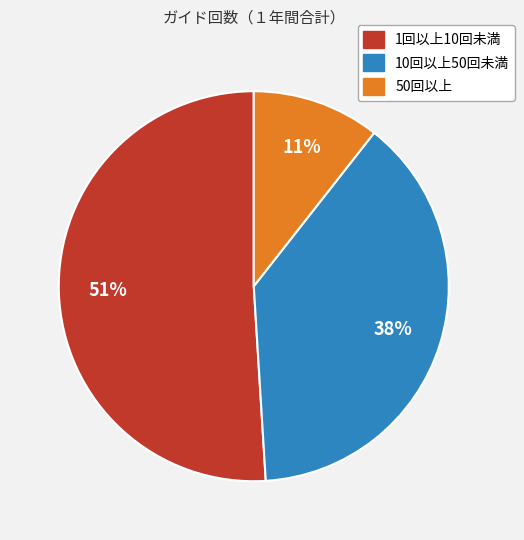

Combined, do 1回以上10回未満 and 50回以上 account for over 50%?

Yes